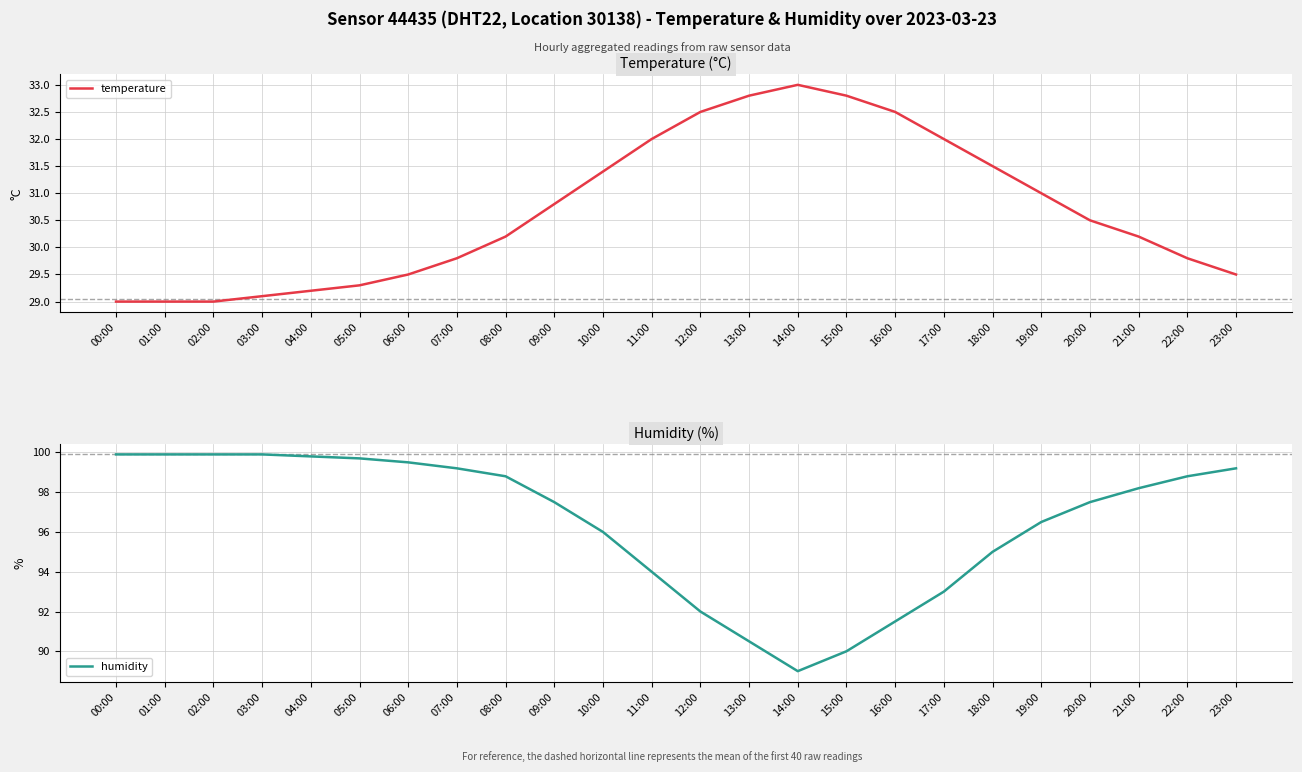

True or false: humidity and temperature intersect in this chart.

False